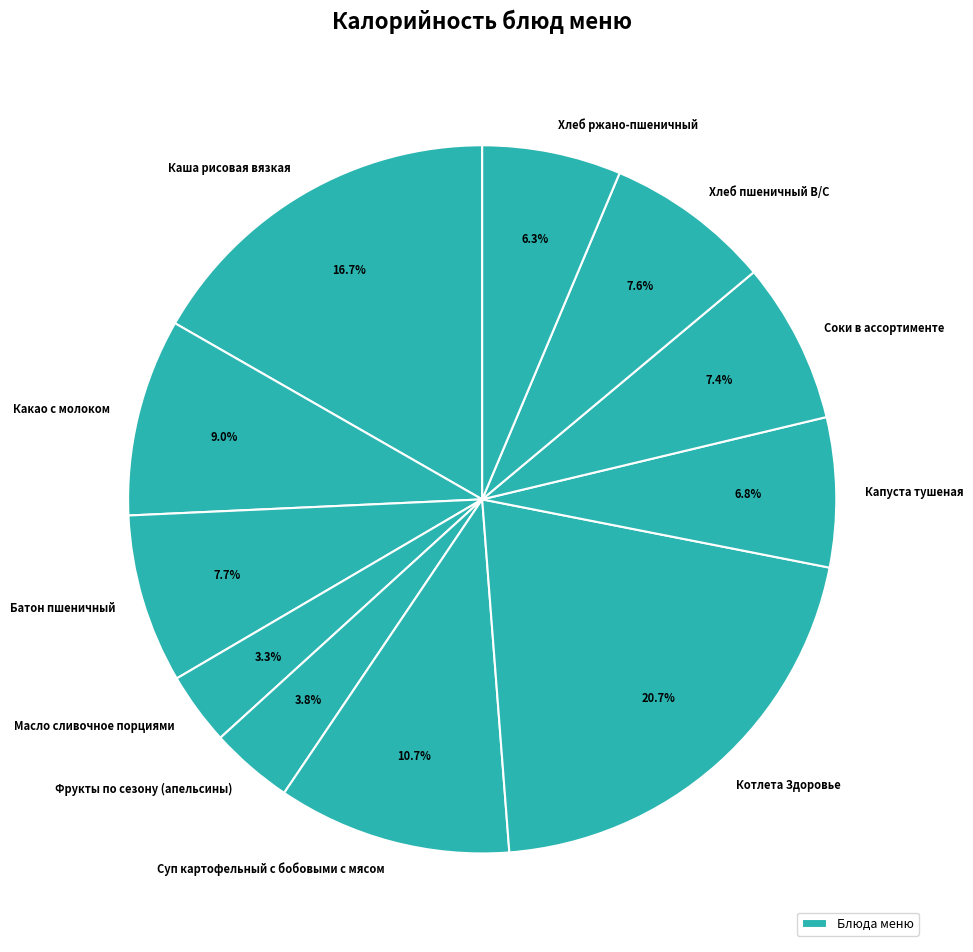

Rank the categories by value from lowest to highest.

Масло сливочное порциями, Фрукты по сезону (апельсины), Хлеб ржано-пшеничный, Капуста тушеная, Соки в ассортименте, Хлеб пшеничный В/С, Батон пшеничный, Какао с молоком, Суп картофельный с бобовыми с мясом, Каша рисовая вязкая, Котлета Здоровье